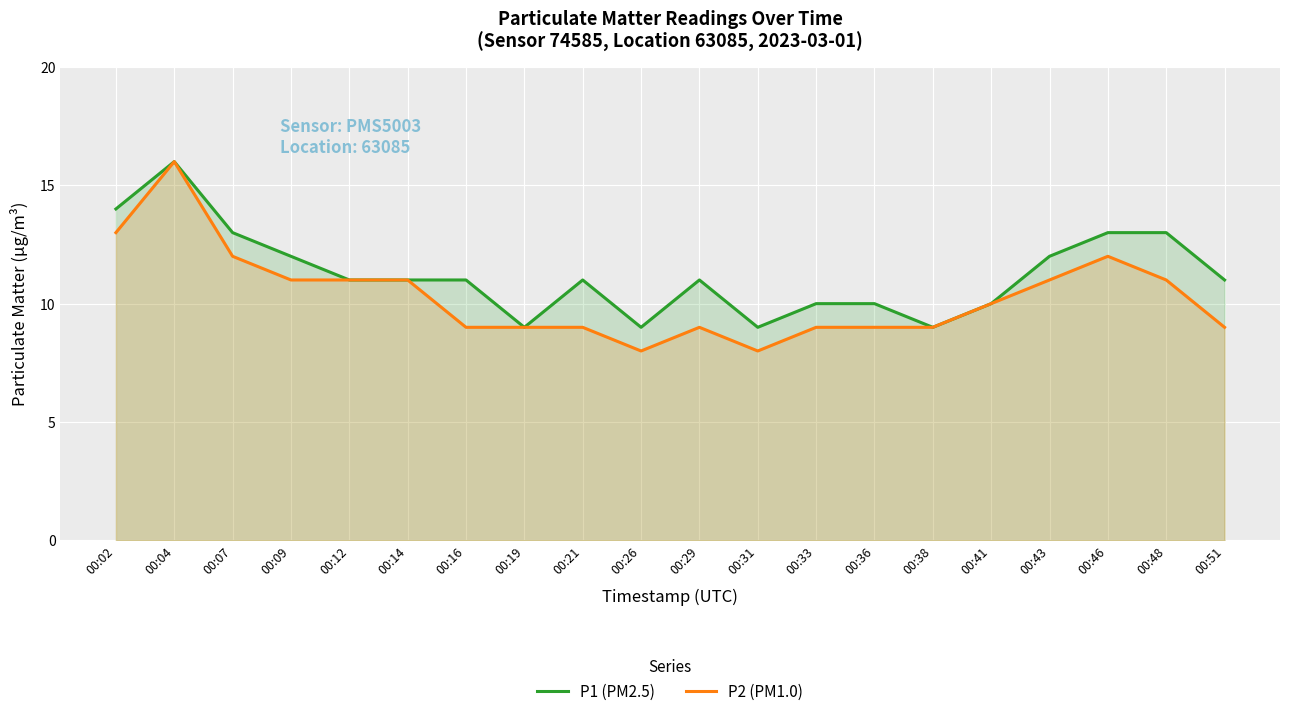

What is the sum of all P1 (PM2.5) values?

225